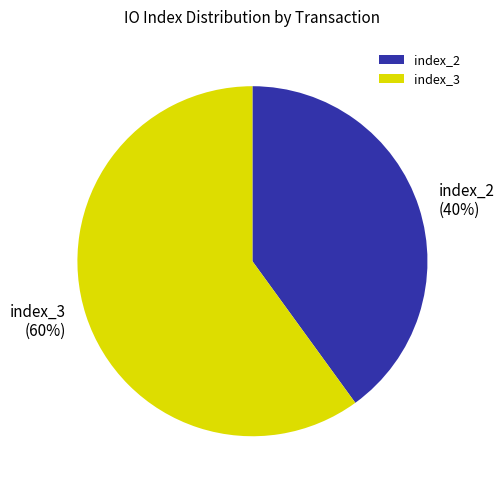

What is the largest slice in the pie chart?

index_3